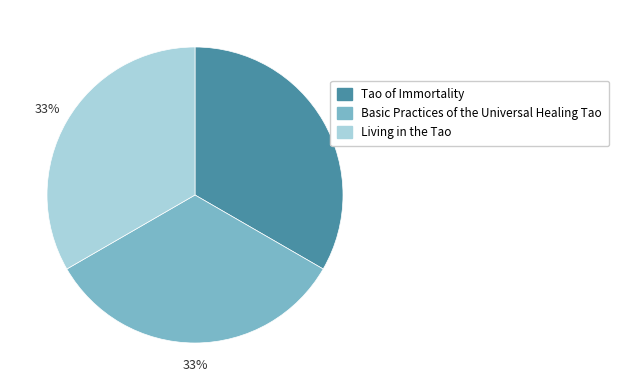

How many segments does this pie chart have?

3